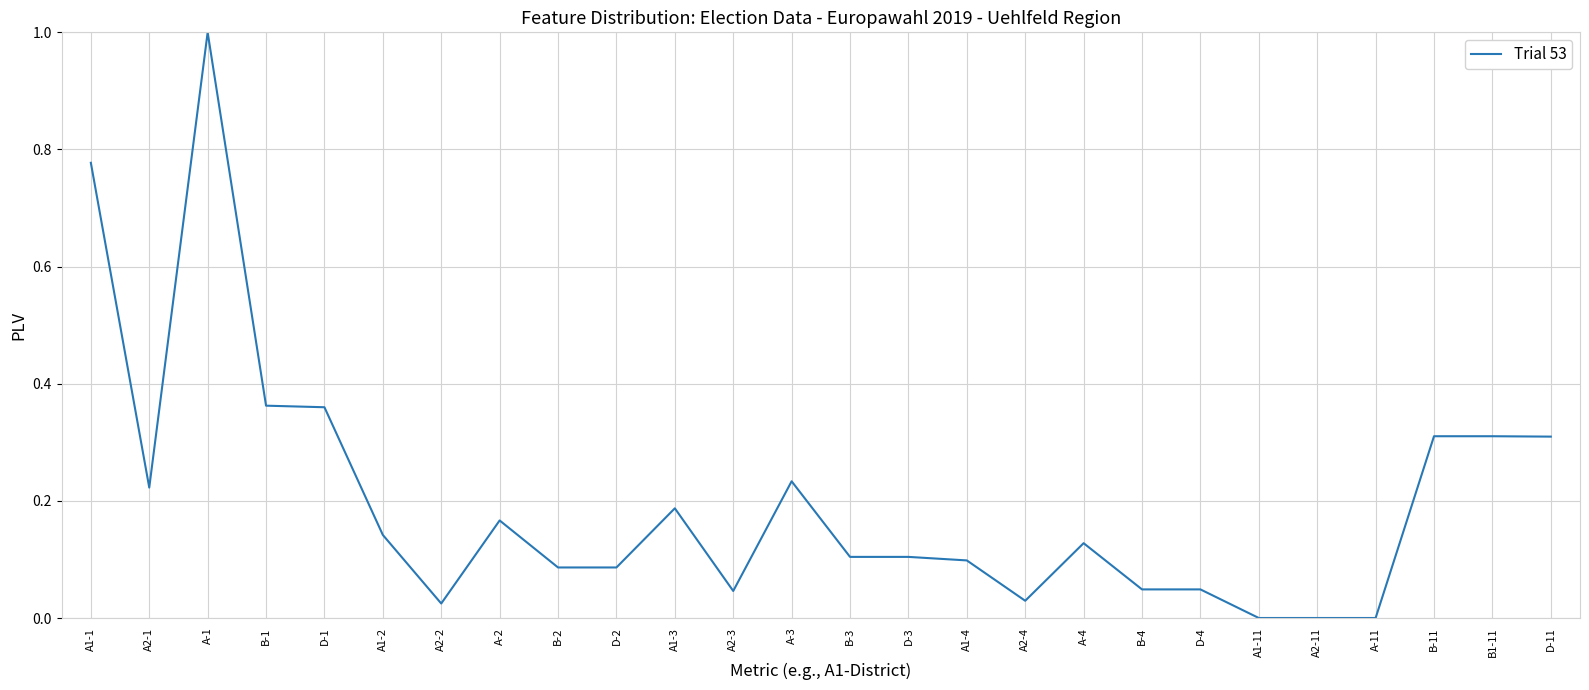

What position from the right is A-11?

4